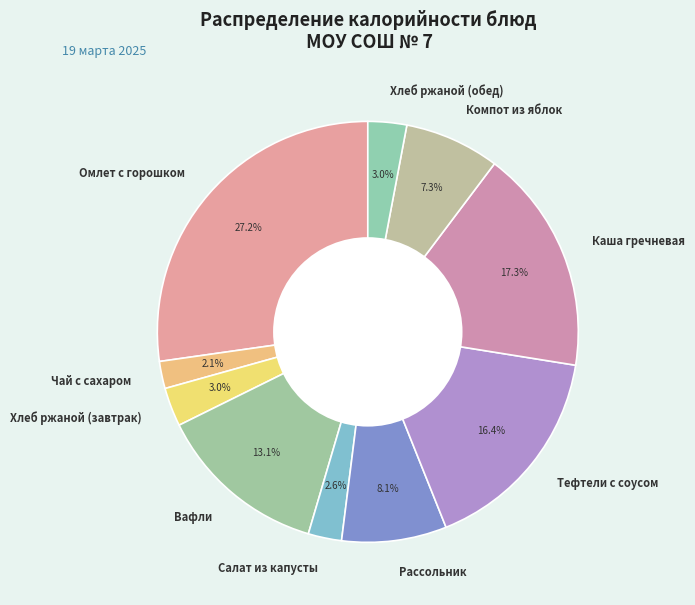

True or false: Тефтели с соусом accounts for 27% of the total.

False